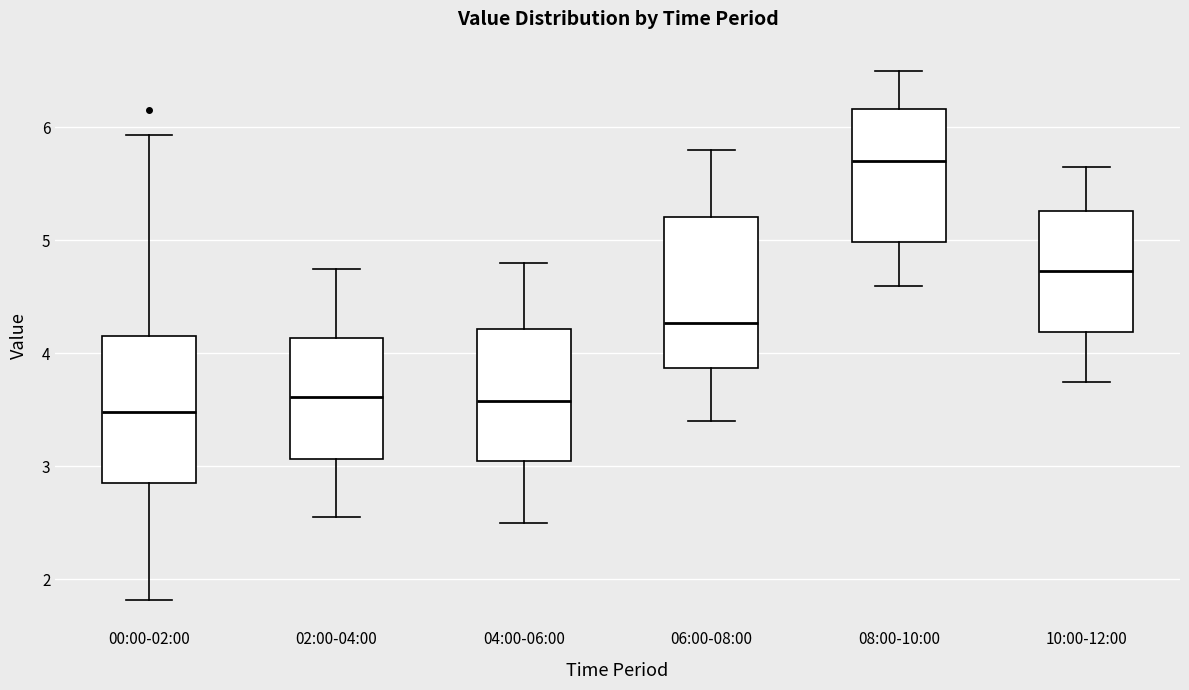

Where does the lower whisker of the box for 04:00-06:00 end on the y-axis? The values are not printed on the chart, so give them approximately, as read against the axis.

2.5